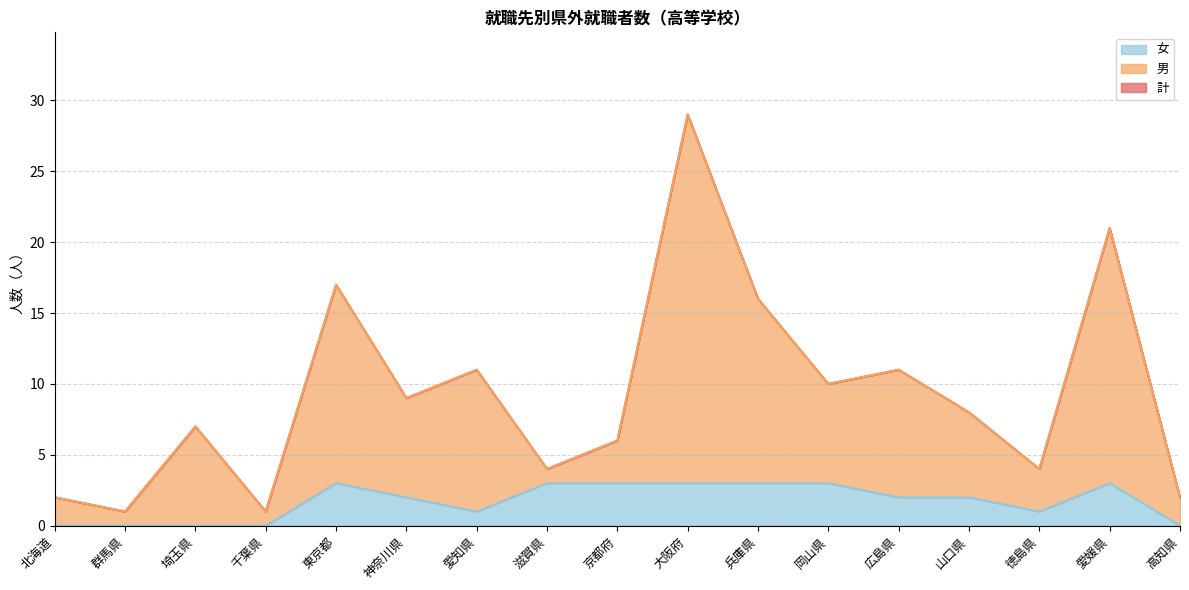

Which has a higher value, 京都府 or 山口県?

山口県